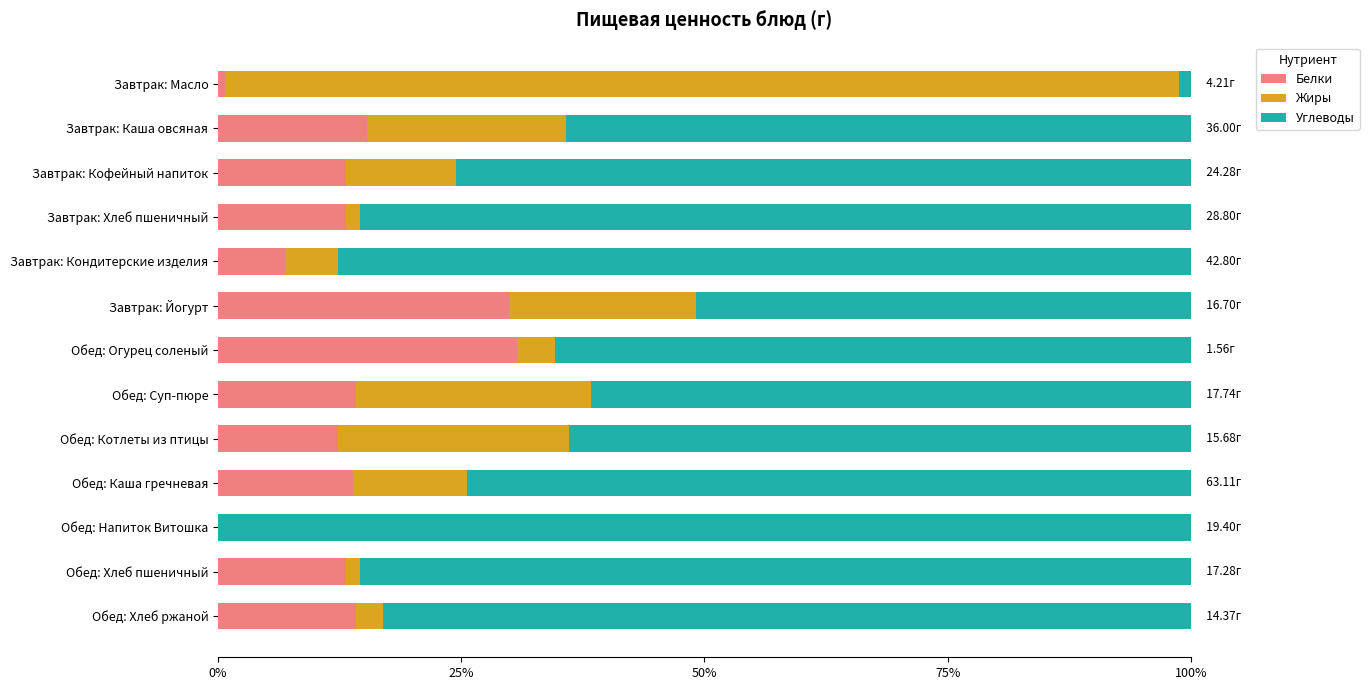

What is the total value across all series at Завтрак: Каша овсяная?

100.0